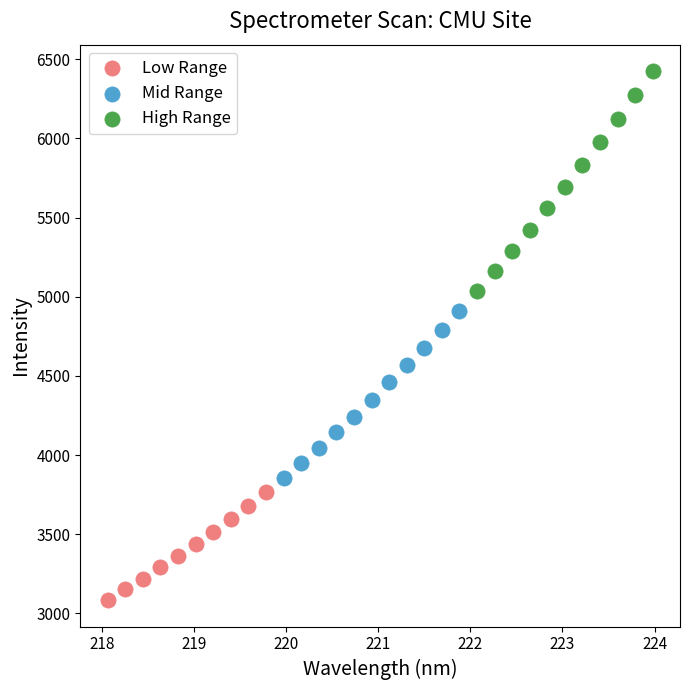

Which series contains the lowest Y value?

Low Range